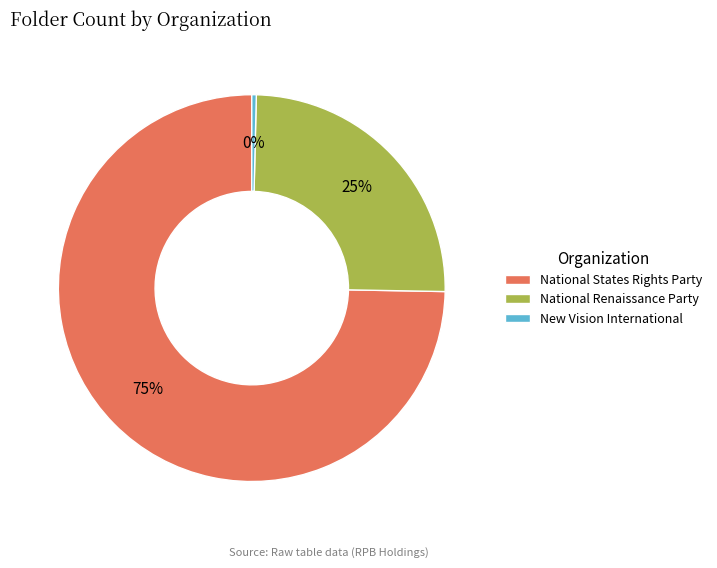

True or false: National States Rights Party accounts for 87% of the total.

False